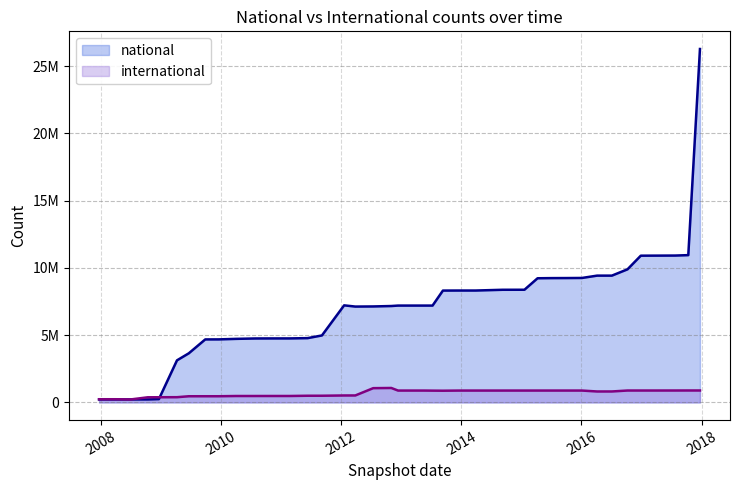

Is the value of national at 2016-01-04 greater than the value of international at 2008-10-10?

Yes